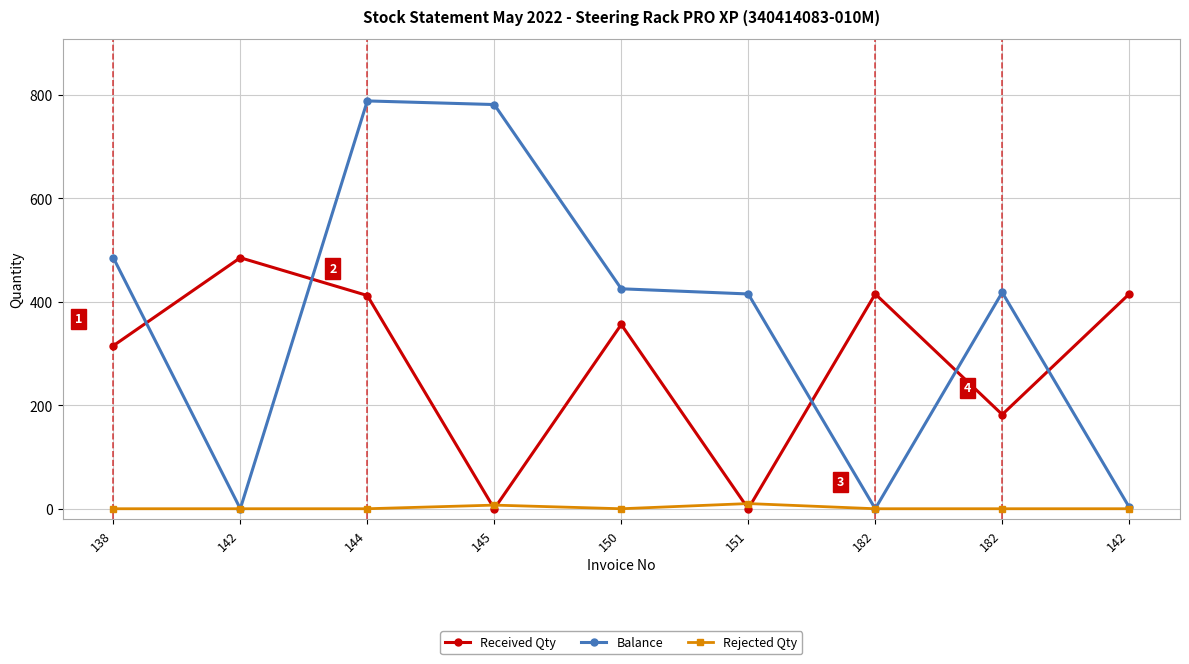

Count the number of data series in this chart.

3